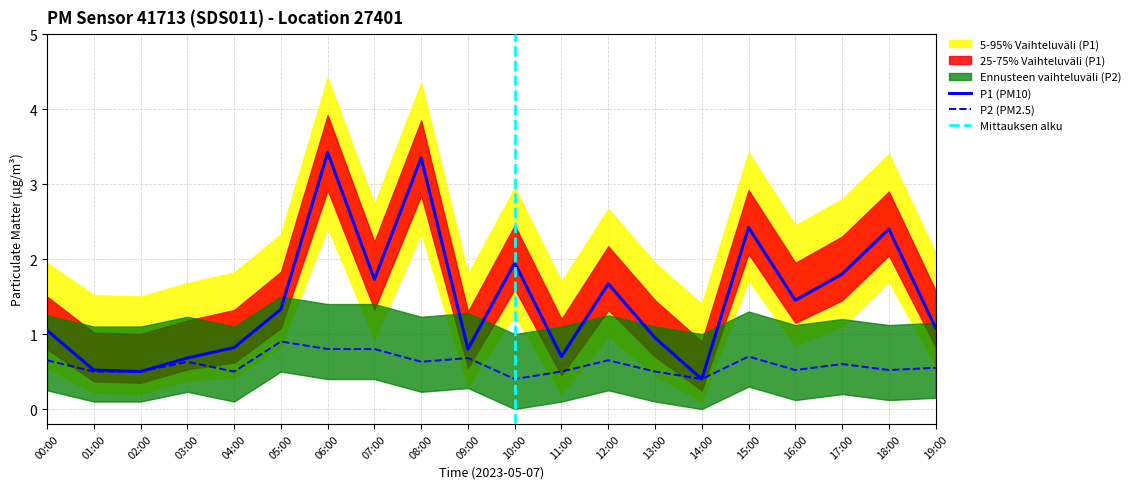

What is the difference between the highest and lowest values at 06:00?

4.0